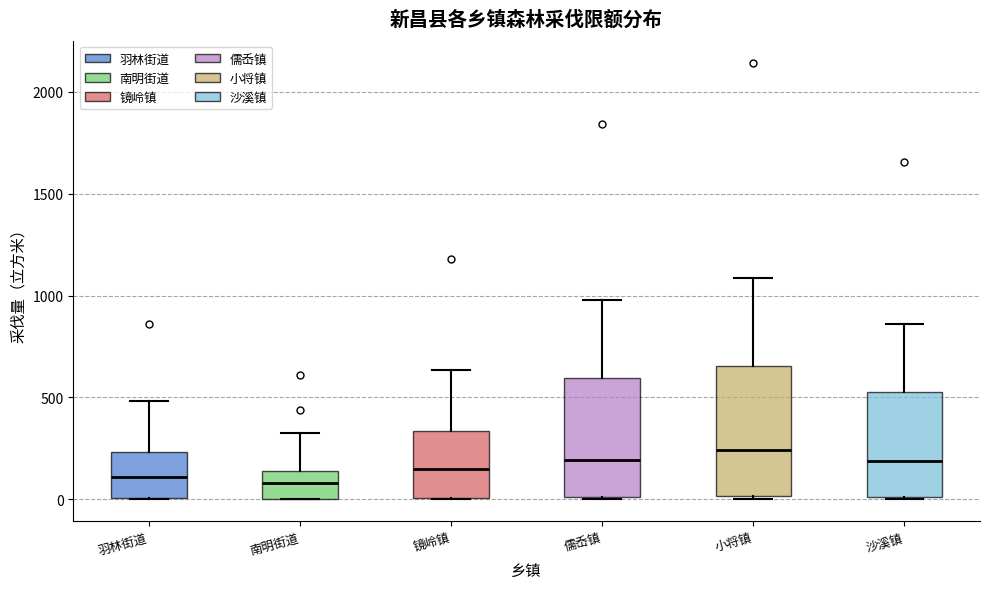

Which box is the tallest, from its lower edge to its upper edge?

小将镇